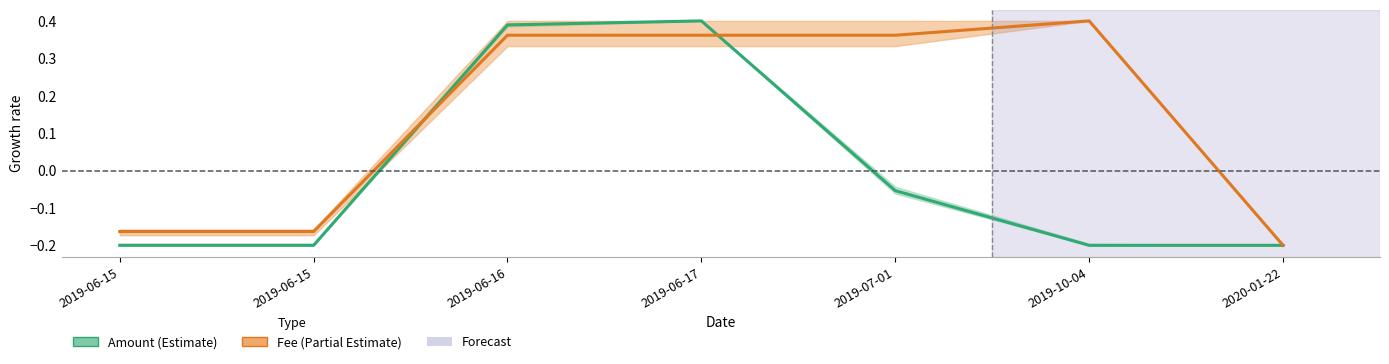

Is the value of Amount at 2019-06-16 greater than the value of Fee at 2019-06-15?

Yes